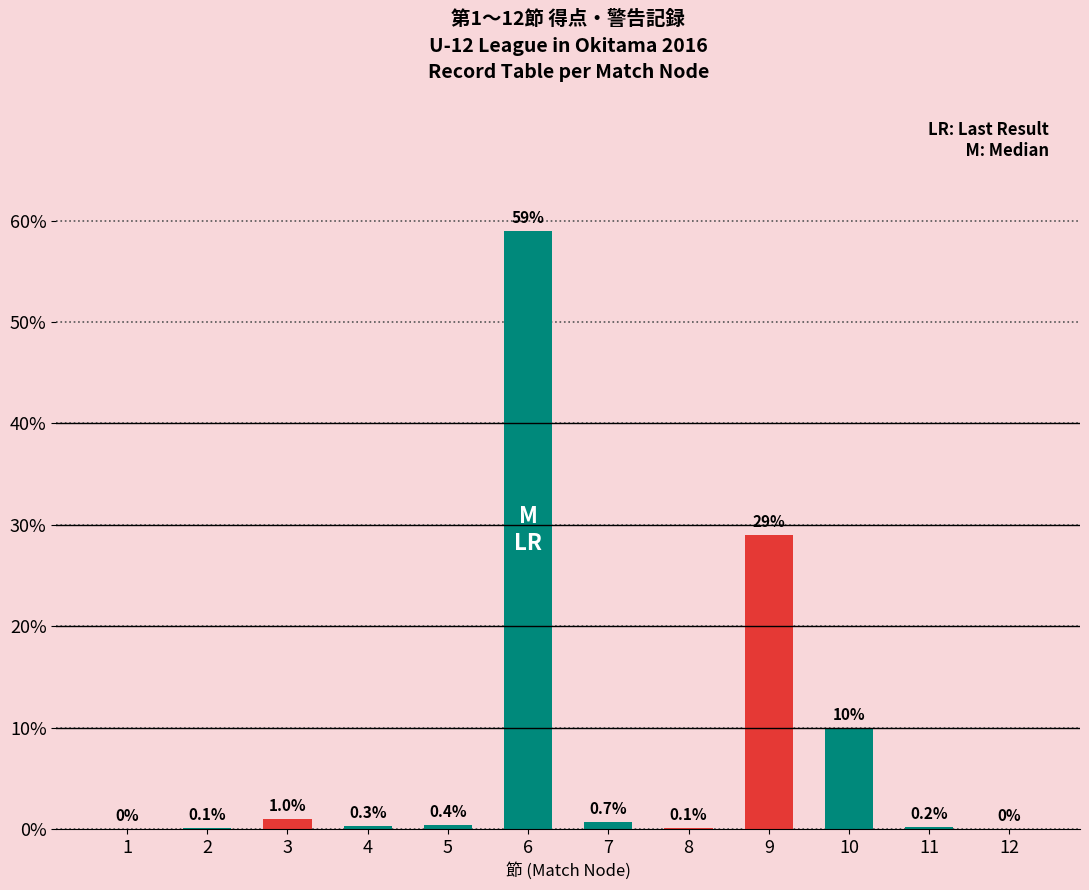

Reading right to left, transcribe all the data shown in this chart.

12=0.0	11=0.2	10=10.0	9=29.0	8=0.1	7=0.7	6=59.0	5=0.4	4=0.3	3=1.0	2=0.1	1=0.0